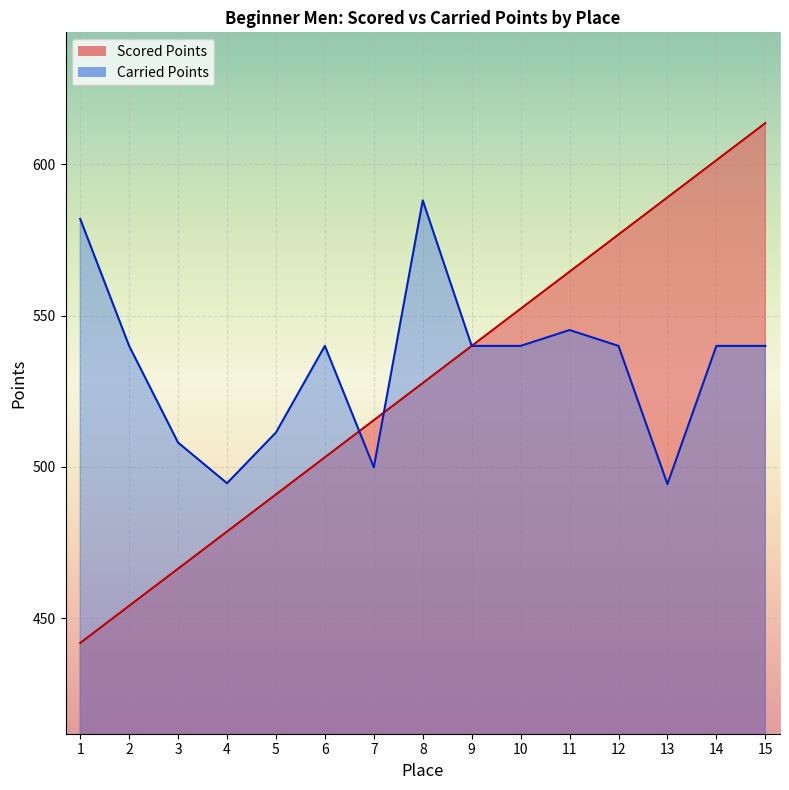

What are all the series names shown in the legend?

Scored Points, Carried Points